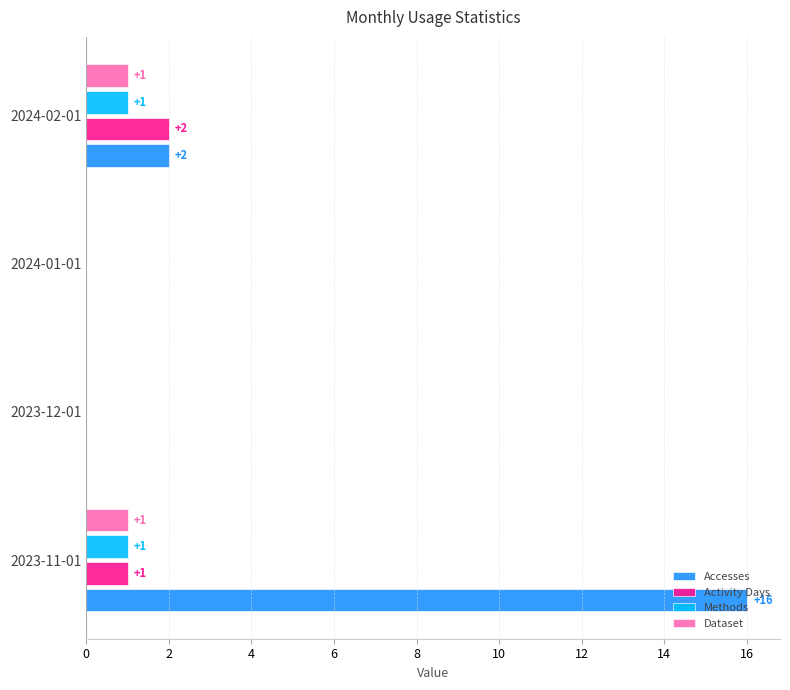

What are all the series names shown in the legend?

Accesses, Activity Days, Methods, Dataset